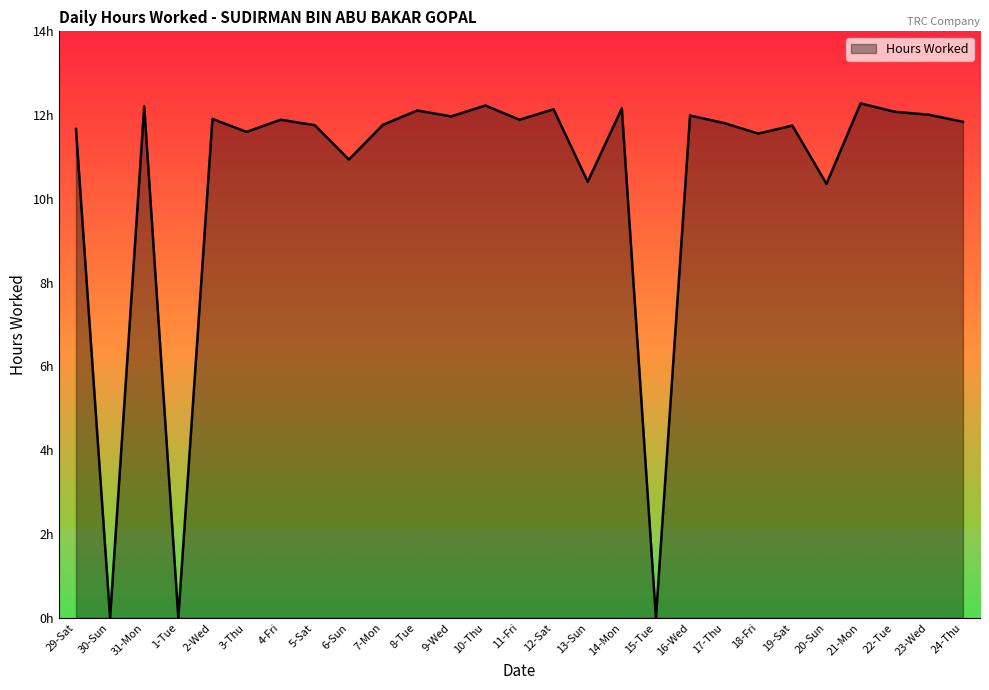

Is this an area chart (filled region under the line)?

Yes